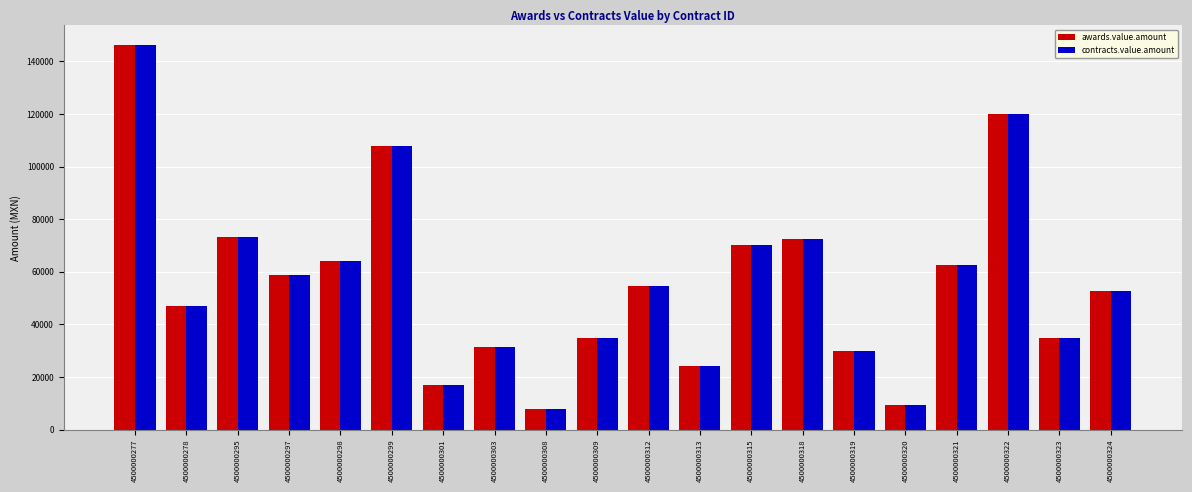

What is the difference between the maximum and minimum values in the awards.value.amount series?

138551.5